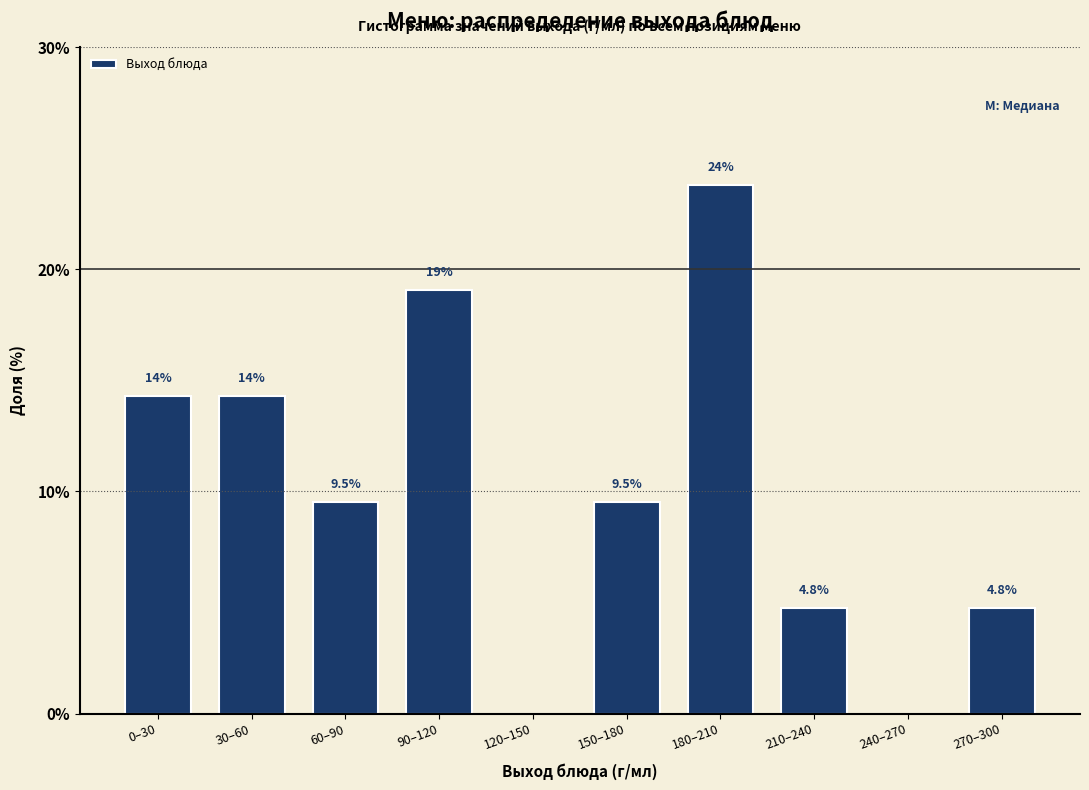

True or false: the data shows 5.8 at 150–180.

False